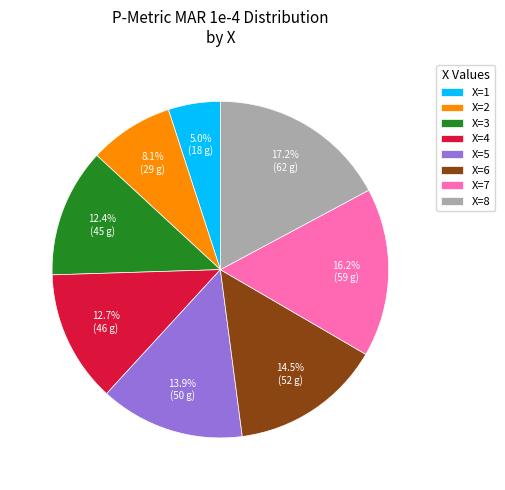

Which has a higher value, X=3 or X=6?

X=6